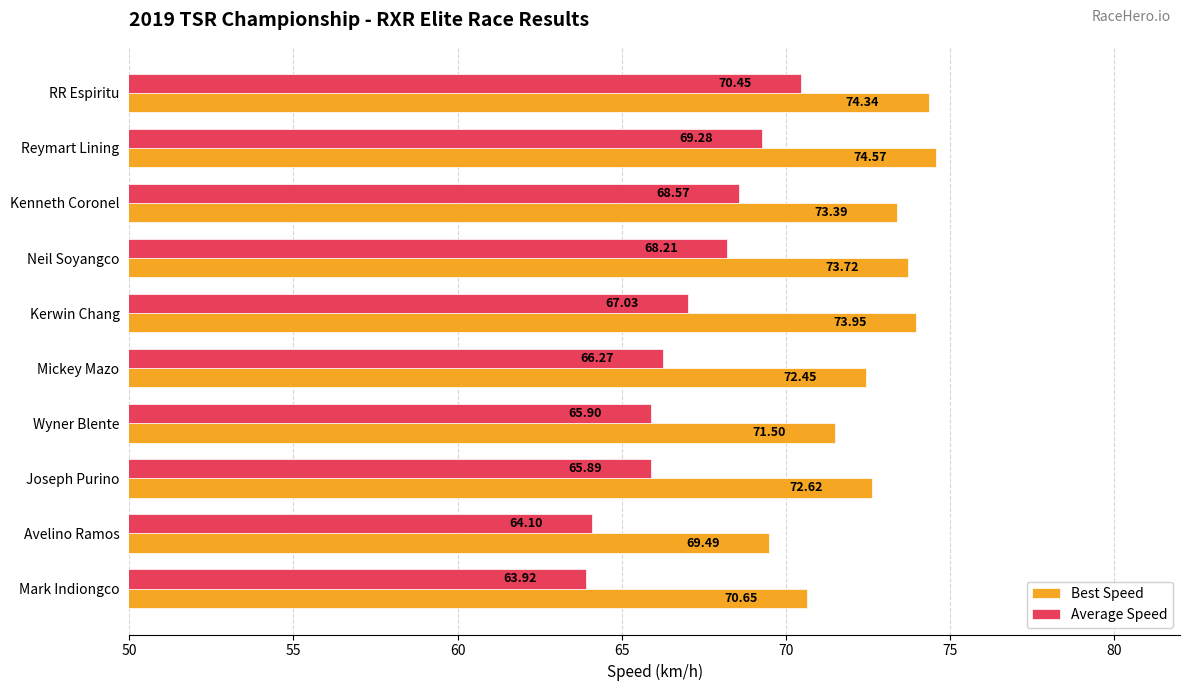

Which series has the largest range (max minus min)?

Average Speed